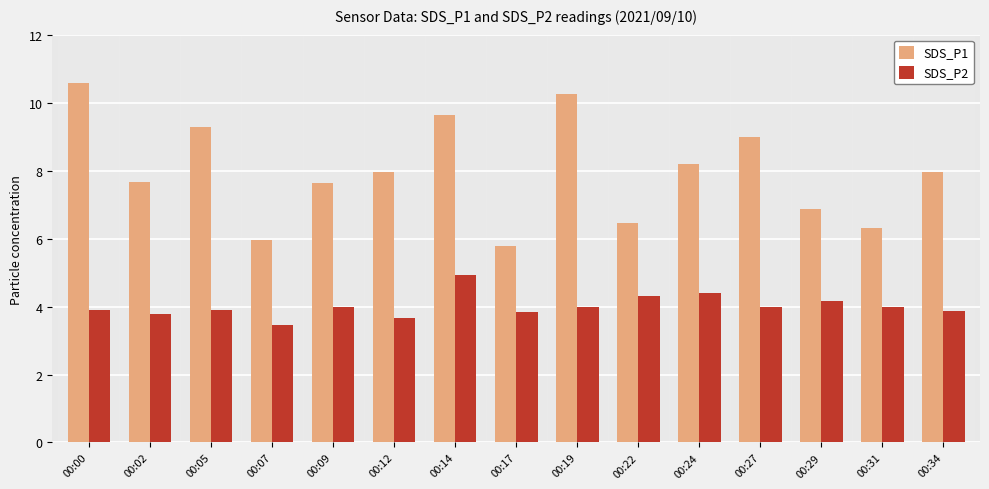

Which series changed the most between 00:12 and 00:19?

SDS_P1